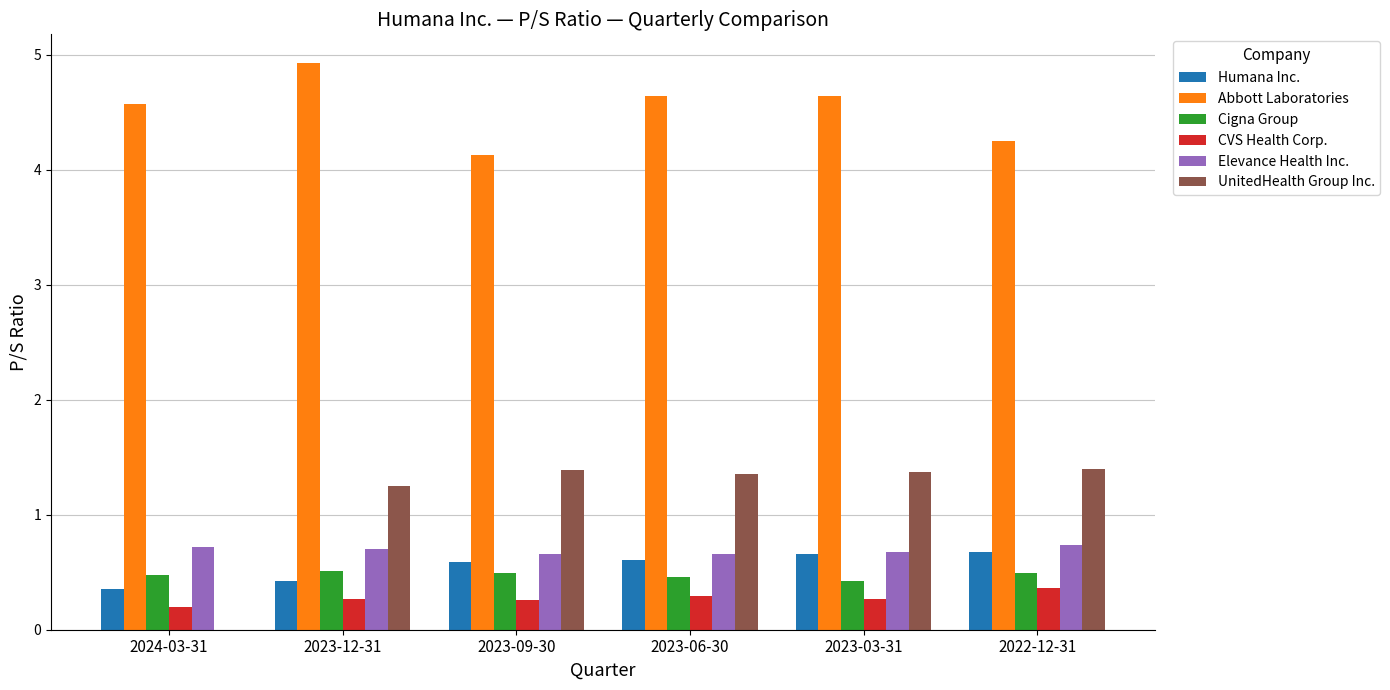

What is the maximum value shown in the chart?

4.9